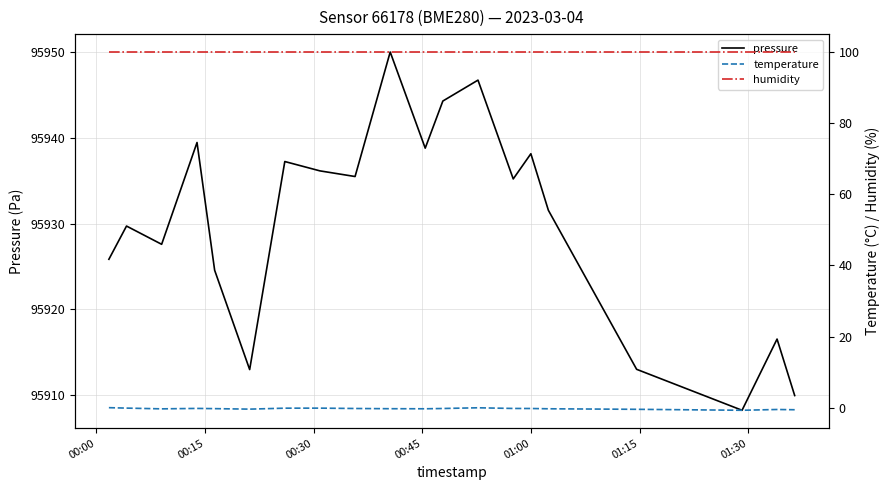

What is the minimum value for pressure?

95908.2